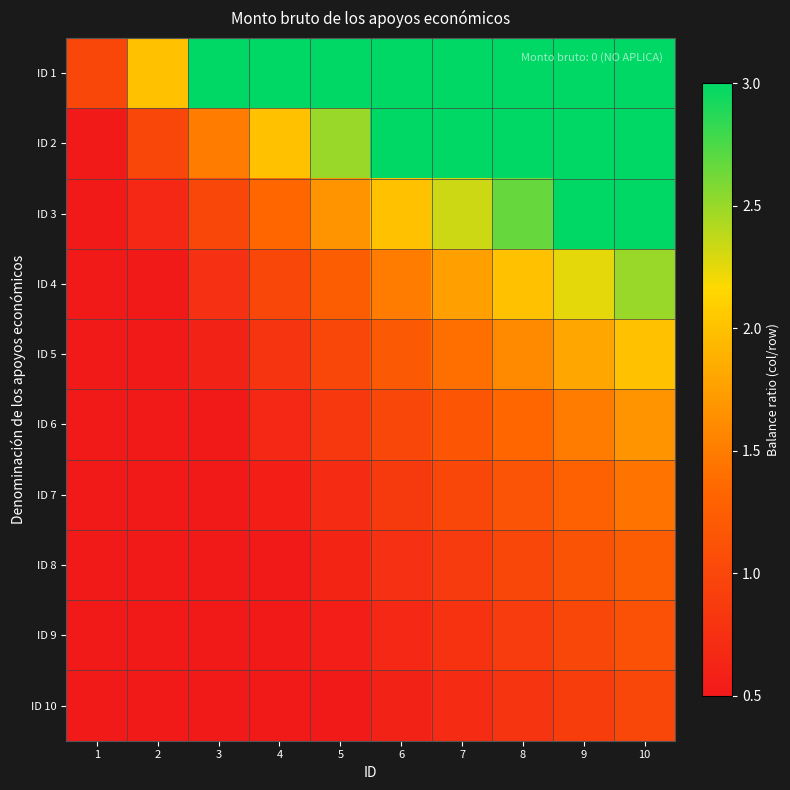

Rank the series at 3 from highest to lowest value.

ID 1, ID 2, ID 3, ID 4, ID 5, ID 6, ID 7, ID 8, ID 9, ID 10